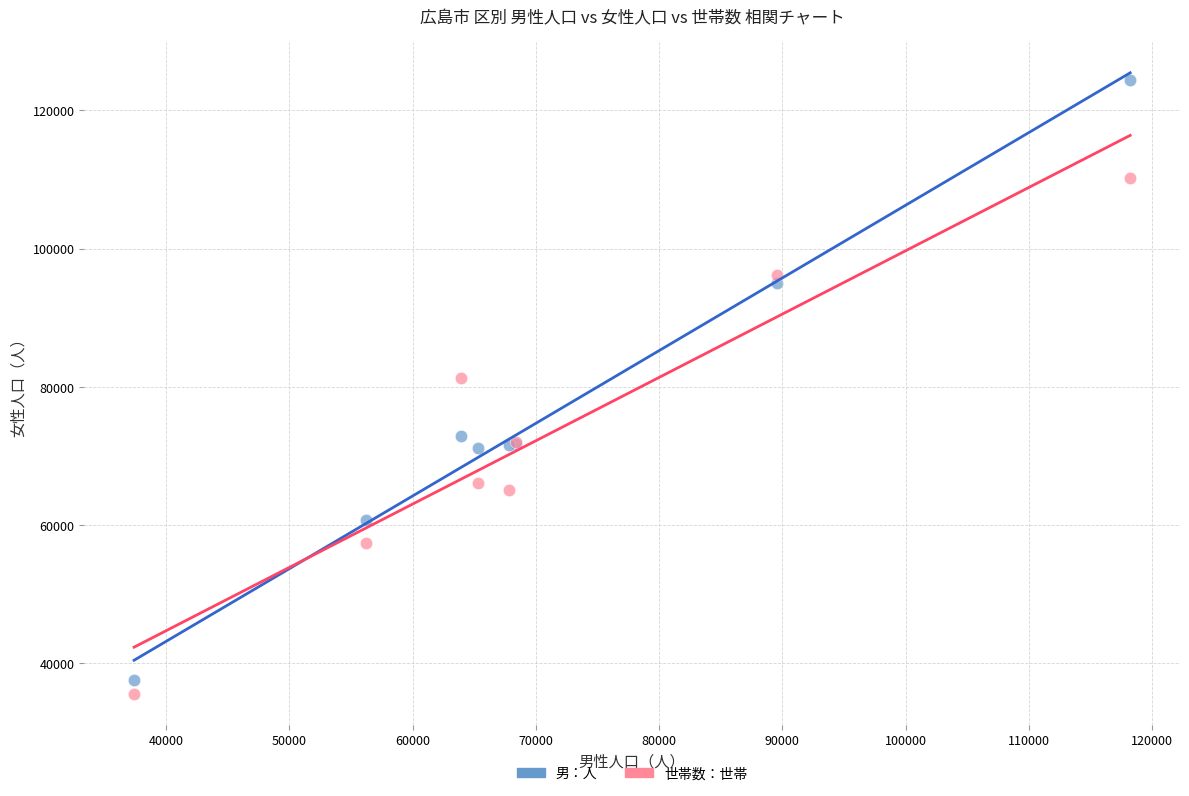

What is the X range (max minus min) for the scatter plot?

80804